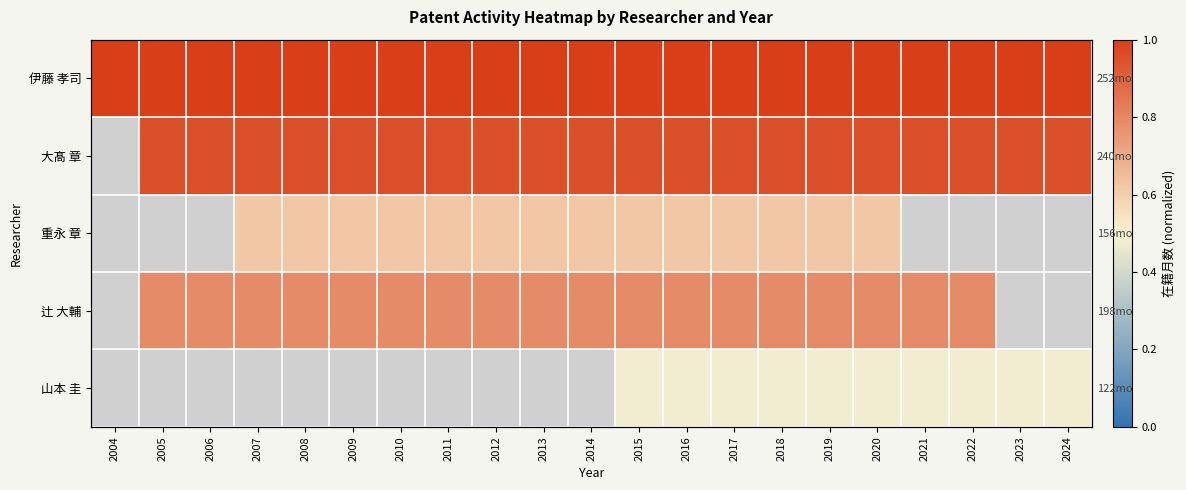

Which has a higher value, 2016 or 2020?

2016